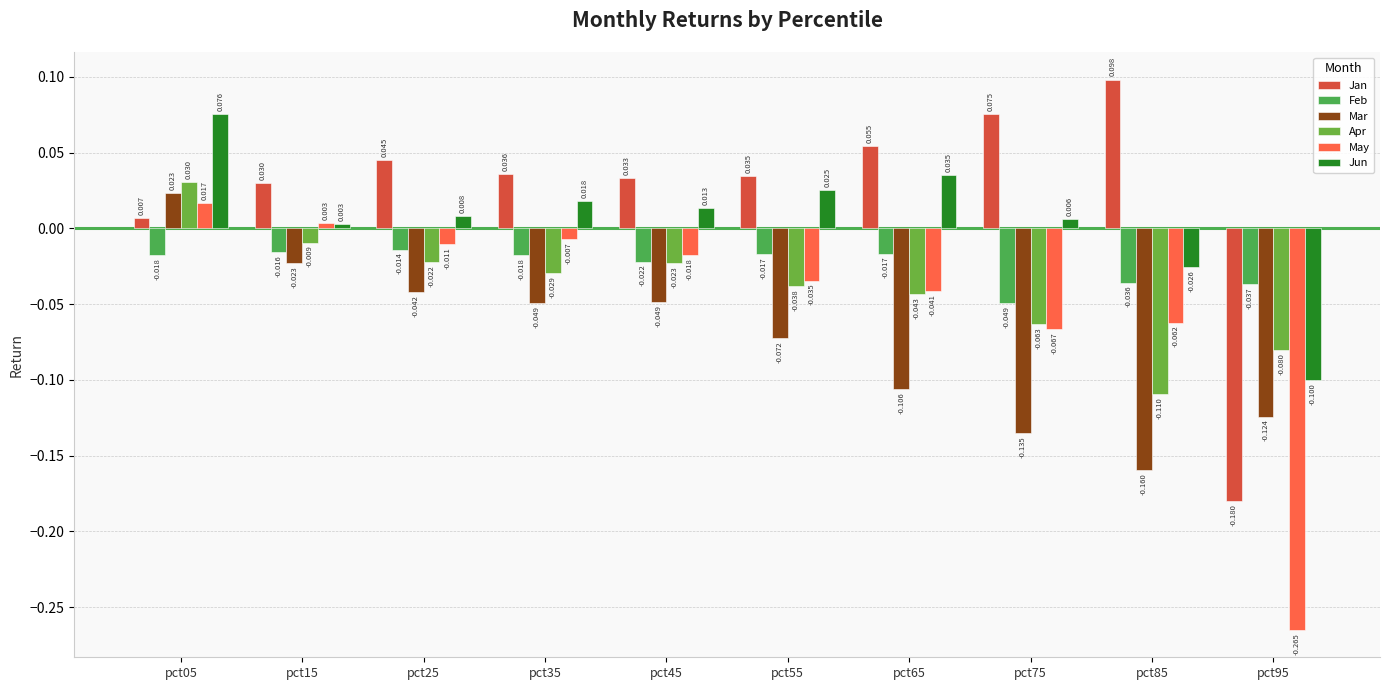

How many positive values does the Mar series have?

1